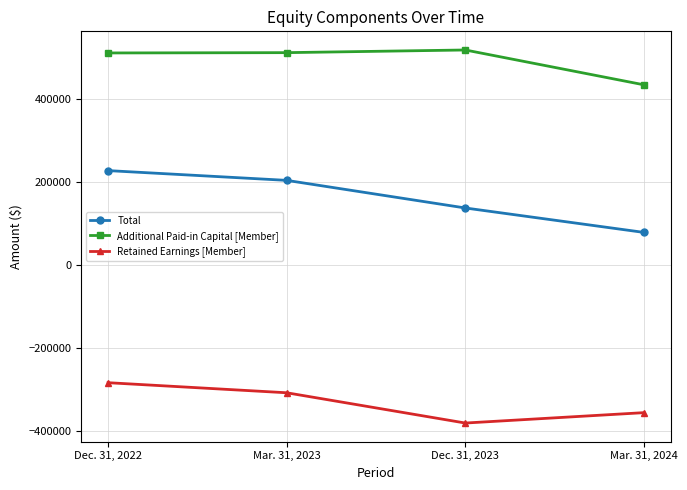

What is the maximum value for Additional Paid-in Capital [Member]?

518195